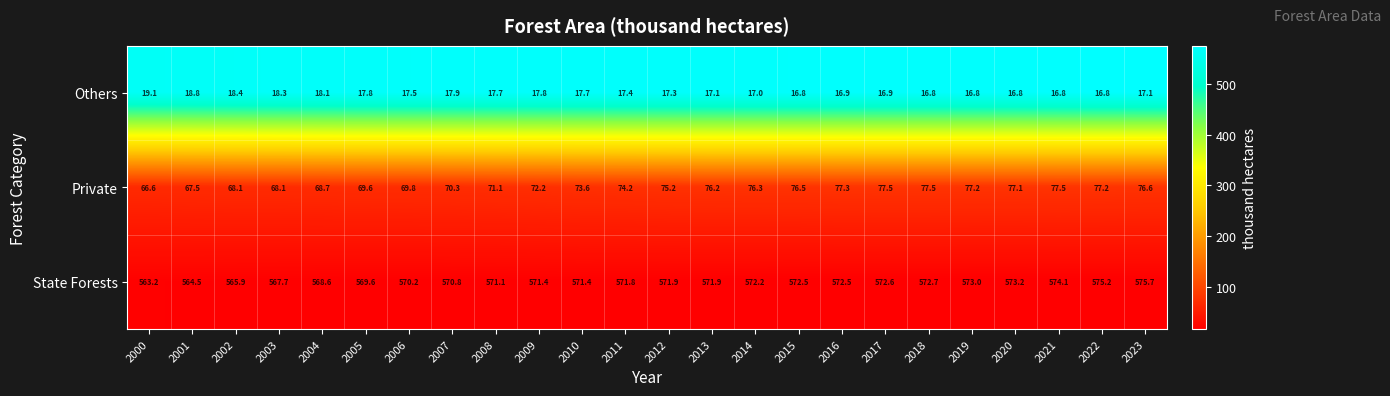

List the series in order of their peak value, highest first.

State Forests, Private, Others